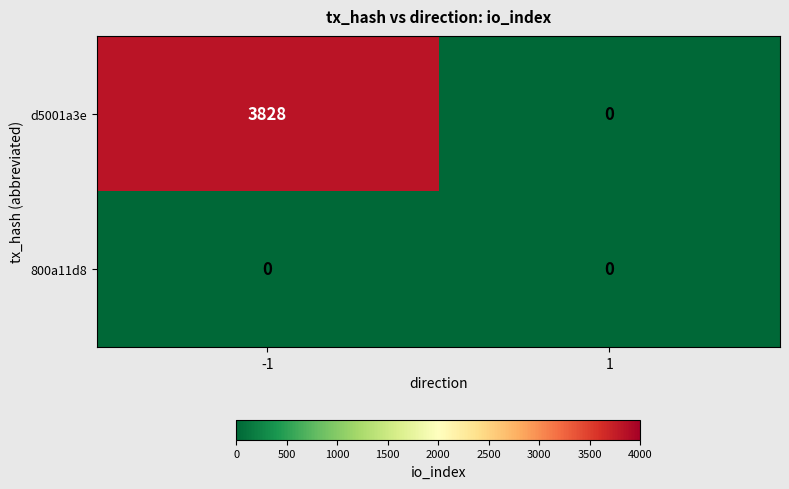

What is the difference between the maximum and minimum values in the d5001a3e series?

3828